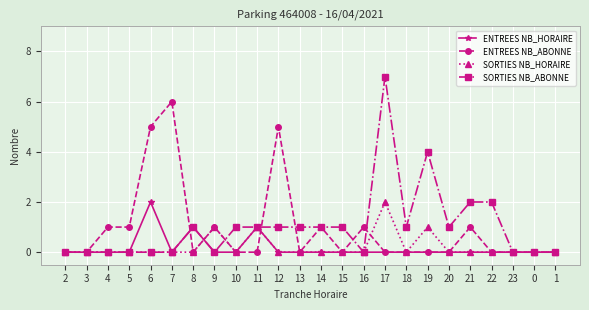

What is the total value across all series at 13?

1